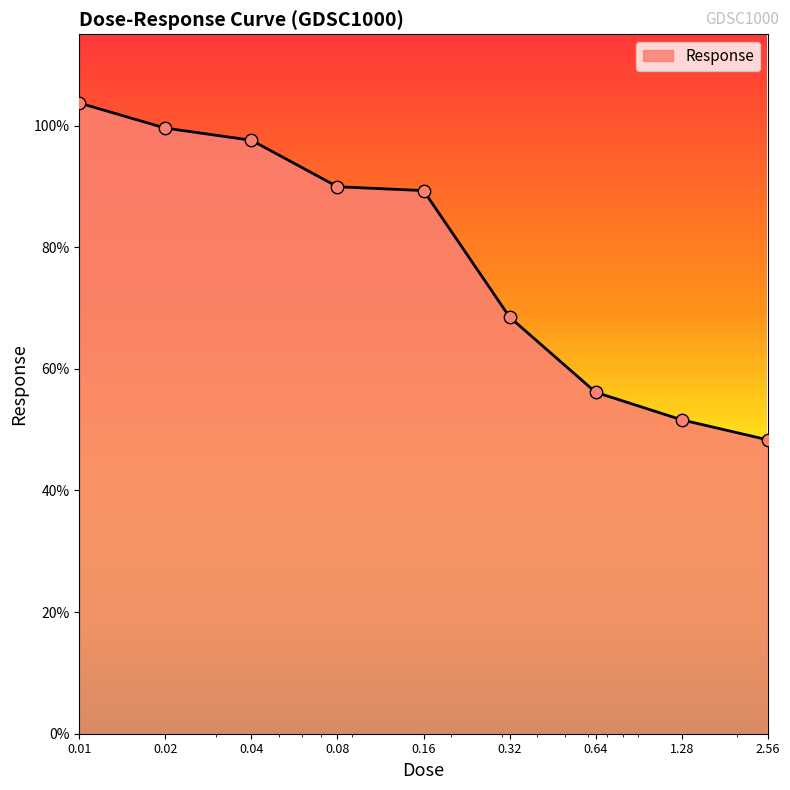

What is the minimum value shown in the chart?

48.3